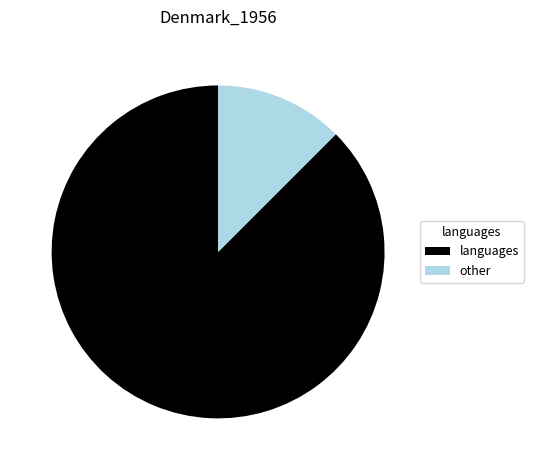

Which category has the smallest portion of the pie?

other